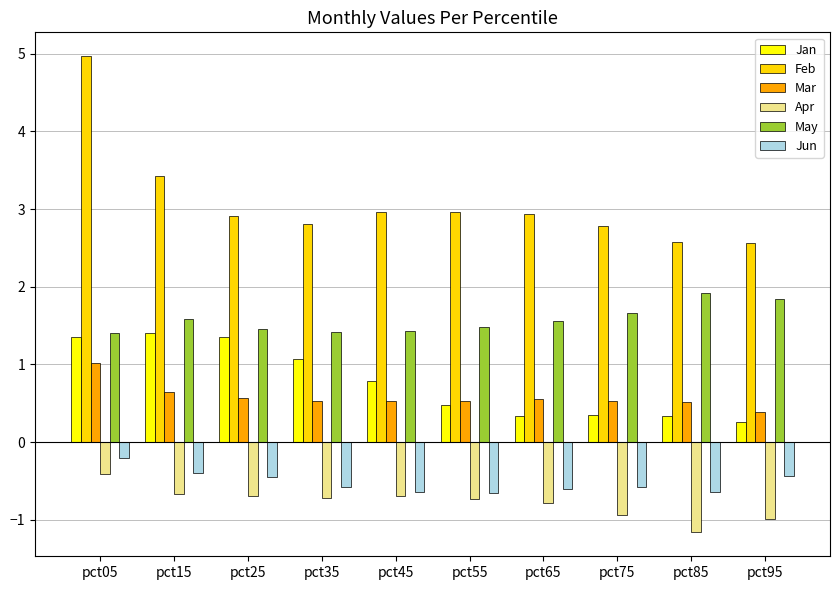

What is the total value across all series at pct15?

6.0